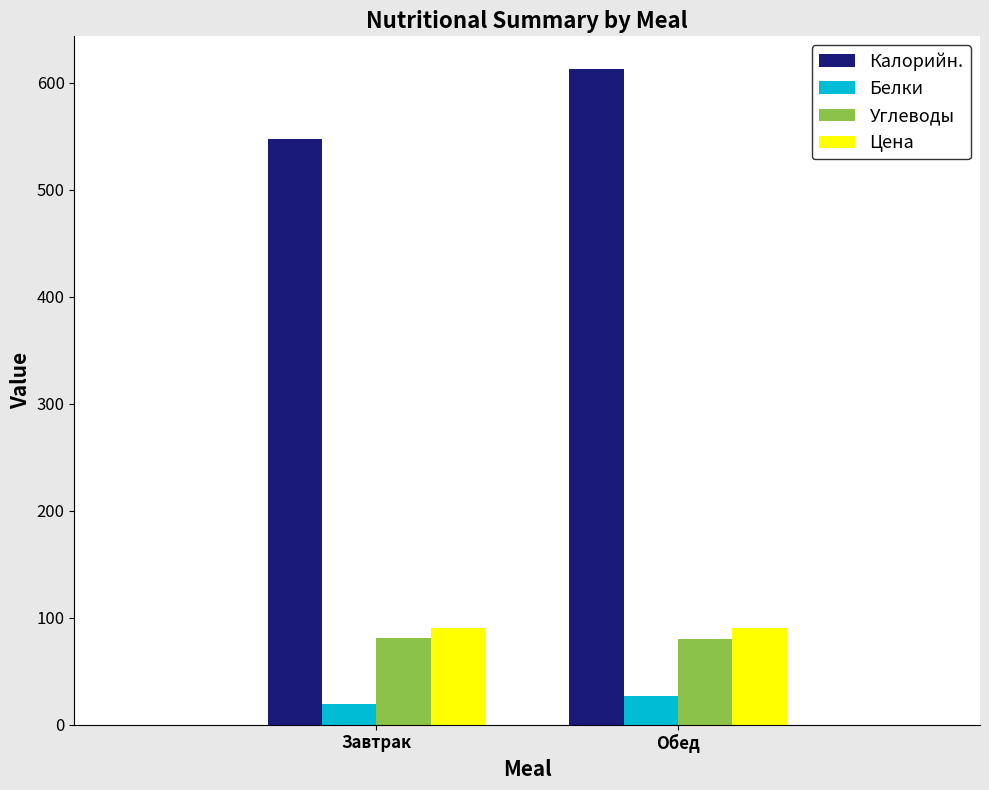

Count the number of categories in the chart.

2